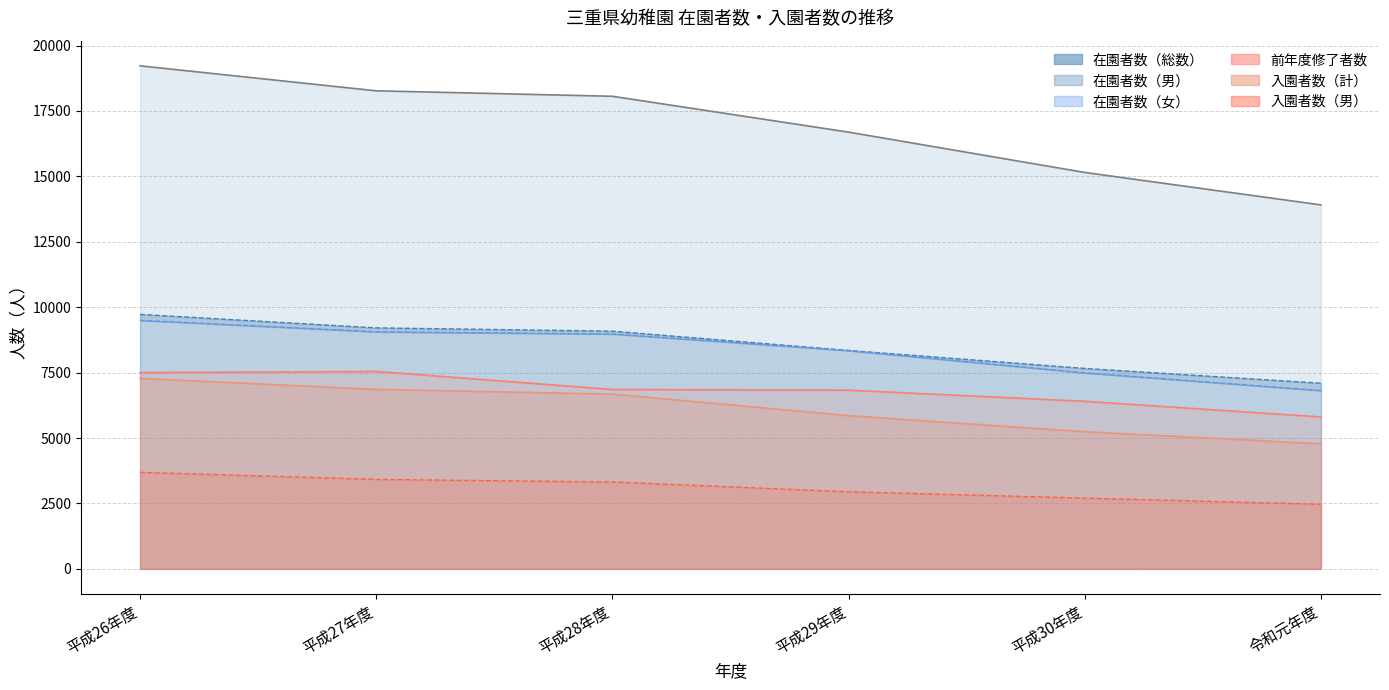

At which category does the chart reach its minimum across all series?

令和元年度